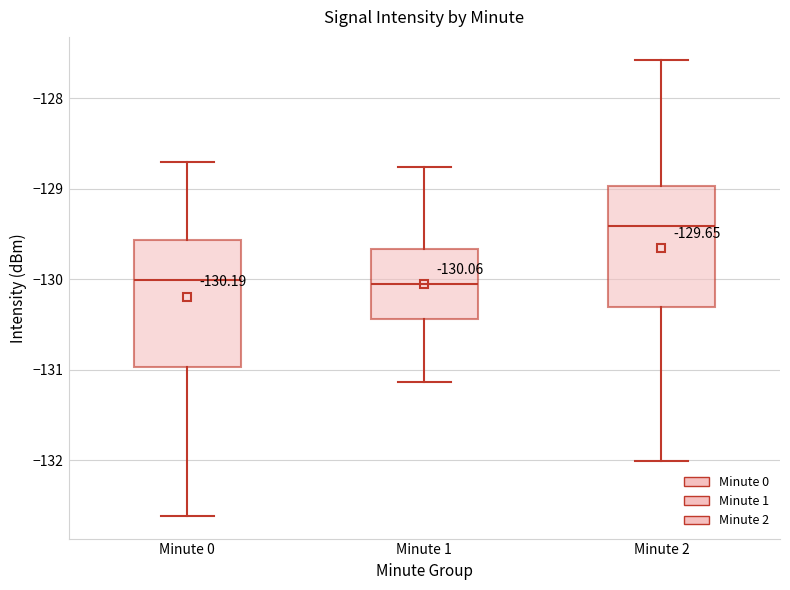

Which box has the highest median line?

Minute 2